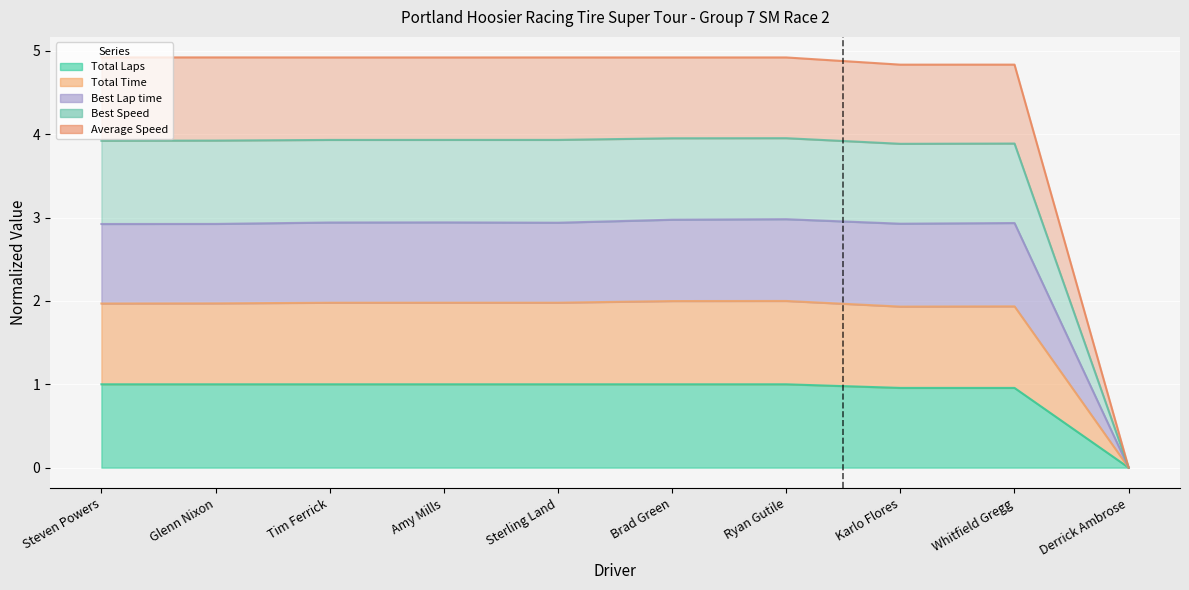

What is the total value across all series at Amy Mills?

14.8